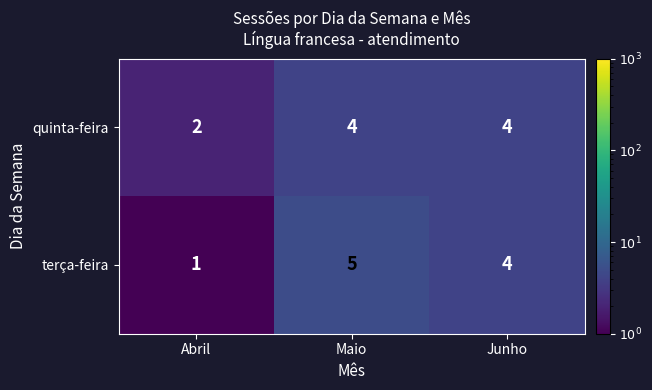

True or false: quinta-feira has a value of 1 at Abril.

False